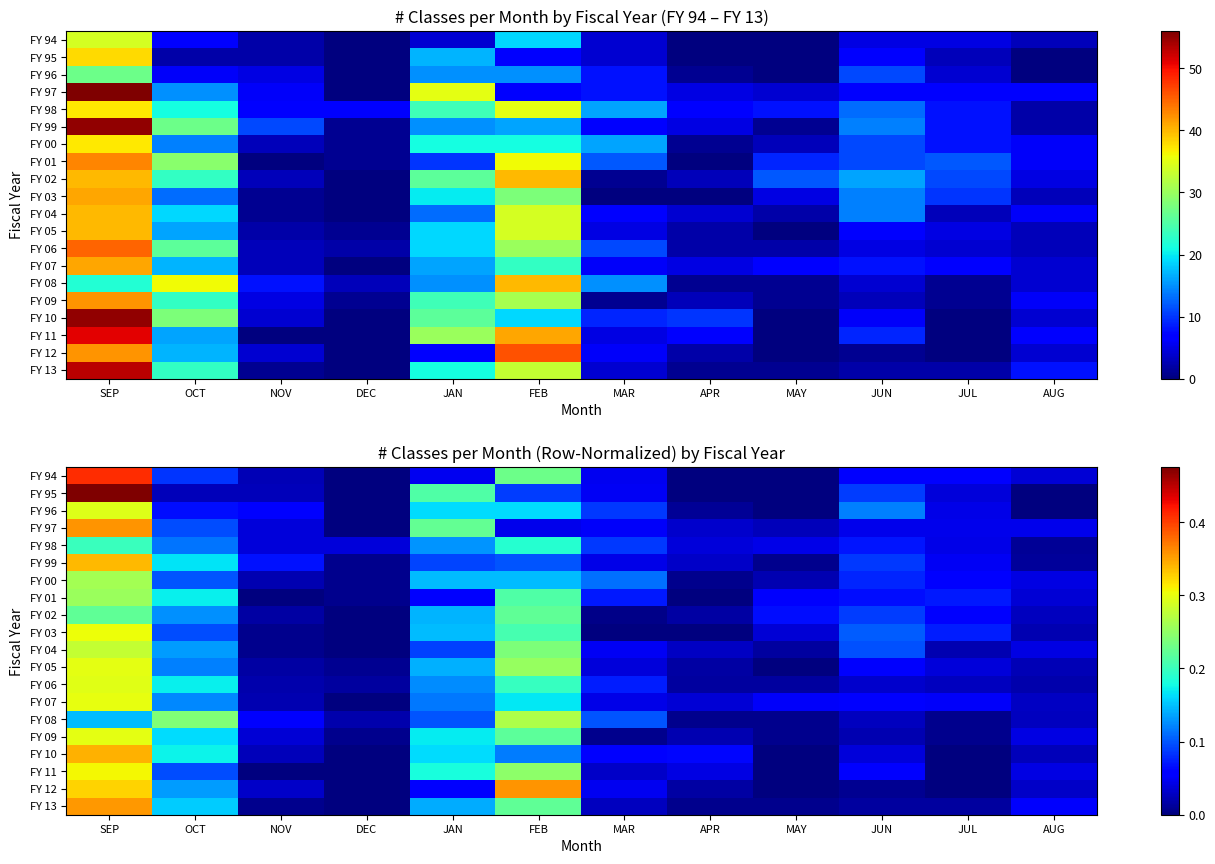

Rank the series at JUL from highest to lowest value.

FY 03, FY 01, FY 02, FY 94, FY 00, FY 07, FY 99, FY 97, FY 96, FY 98, FY 95, FY 05, FY 06, FY 04, FY 13, FY 09, FY 08, FY 10, FY 11, FY 12